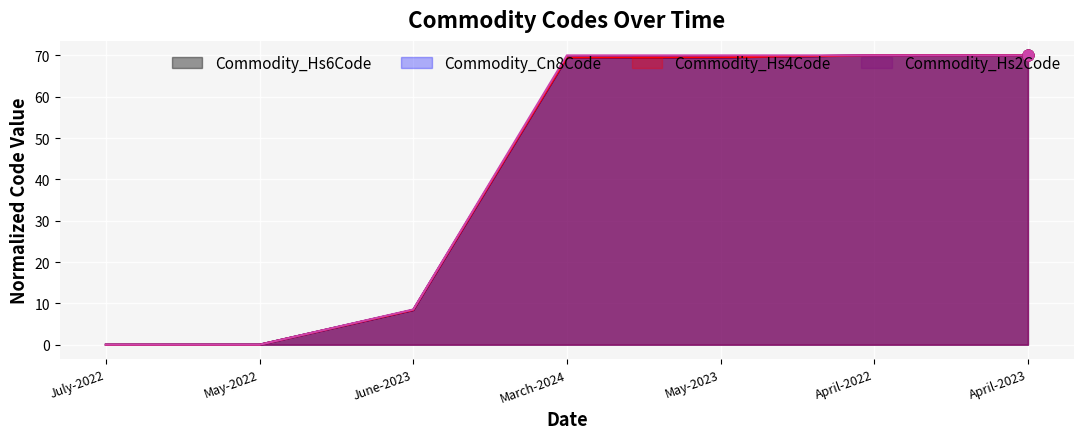

At how many categories does at least one series exceed 20?

4